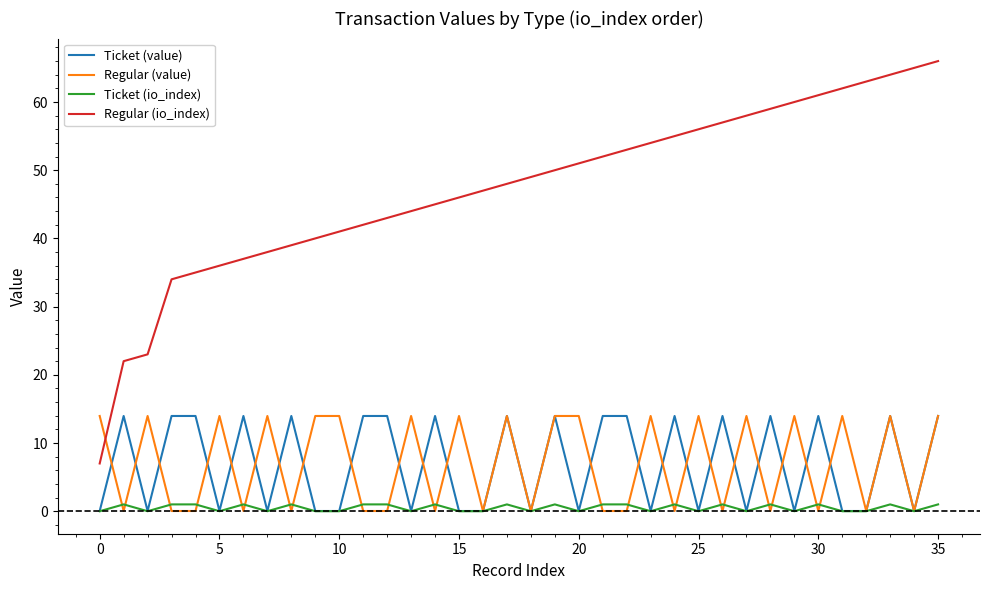

Which series has the widest spread of values?

Regular (io_index)